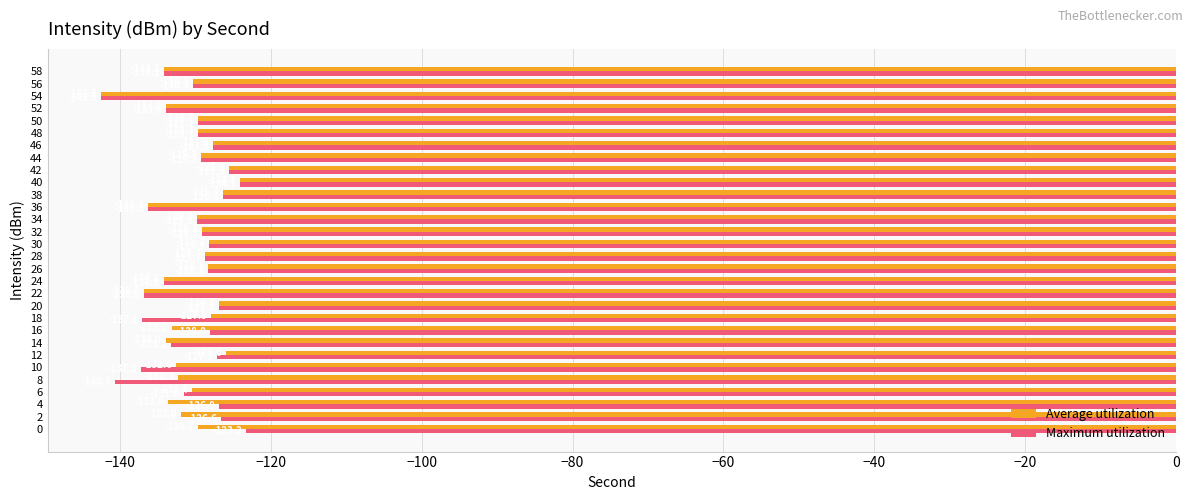

Which series has the largest range (max minus min)?

Maximum utilization